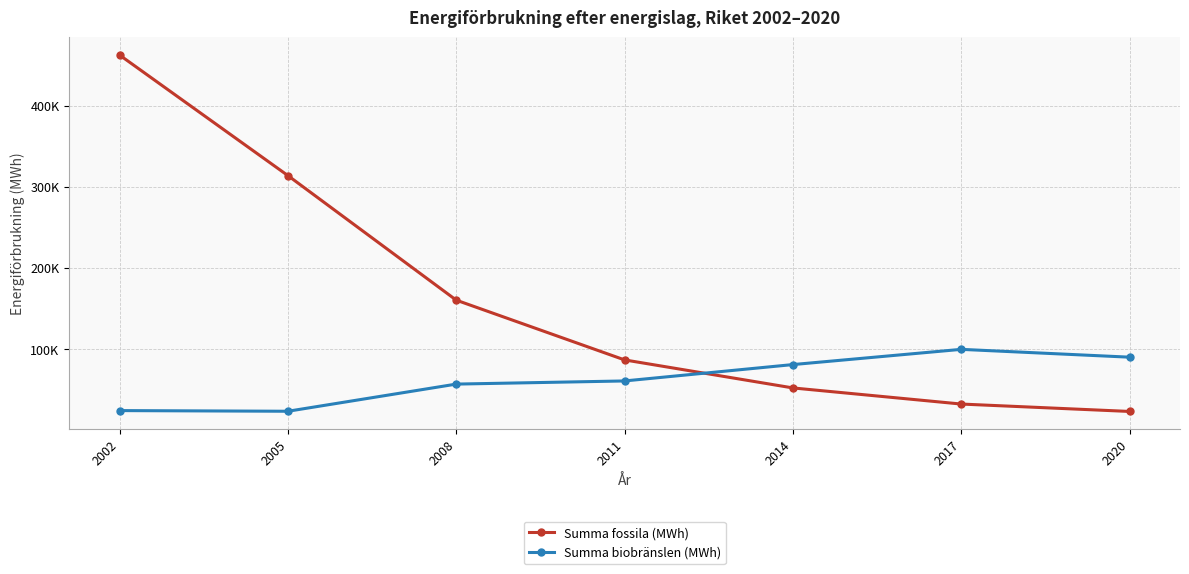

Which series has the largest total across all categories?

Summa fossila (MWh)